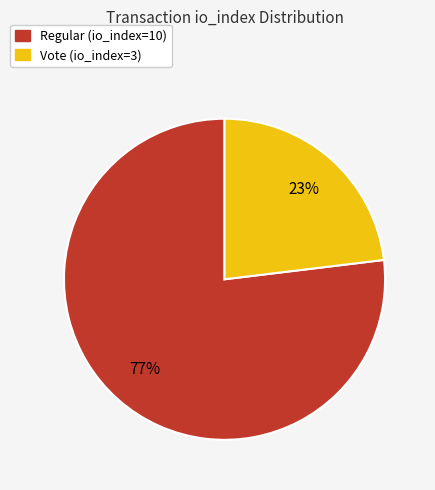

To the nearest percent, what percentage of the pie is Regular (io_index=10)?

77%